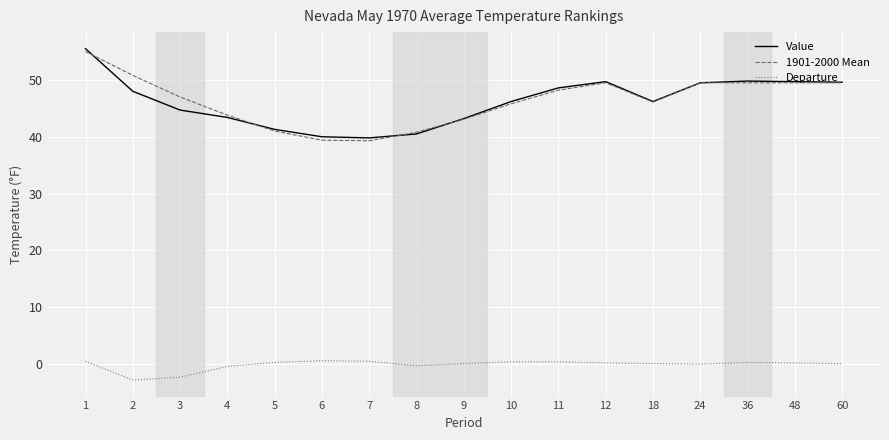

What is the difference between the maximum and minimum values in the Value series?

15.7